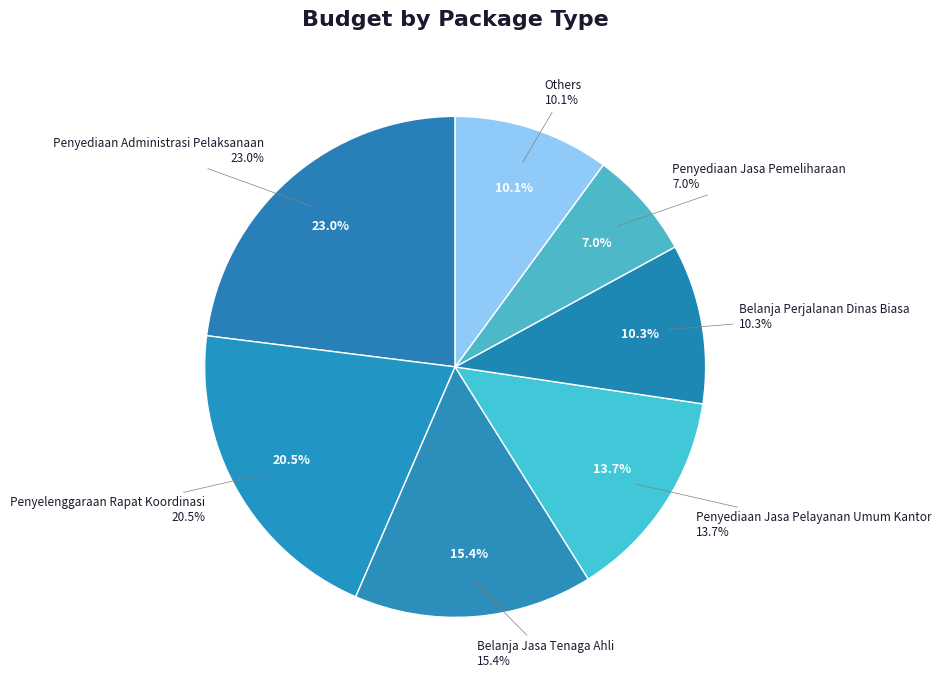

Does any single category account for the majority?

No